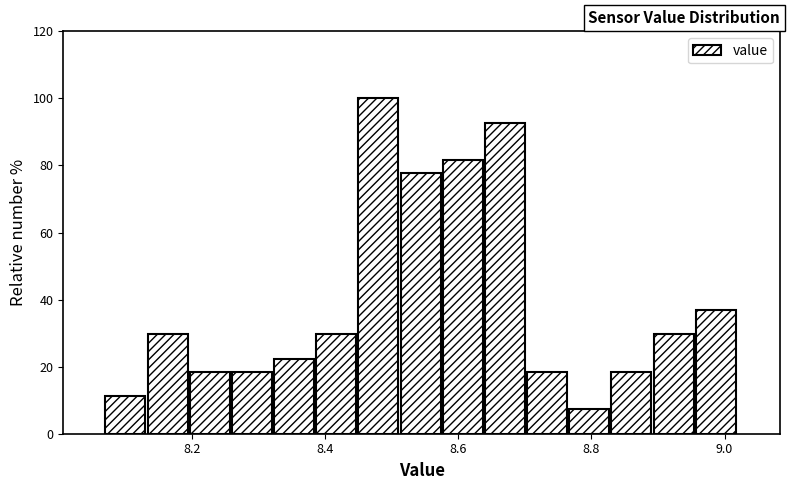

Around what value on the x-axis is the tallest bar? Give the approximate position of its centre, as read against the axis.

8.48